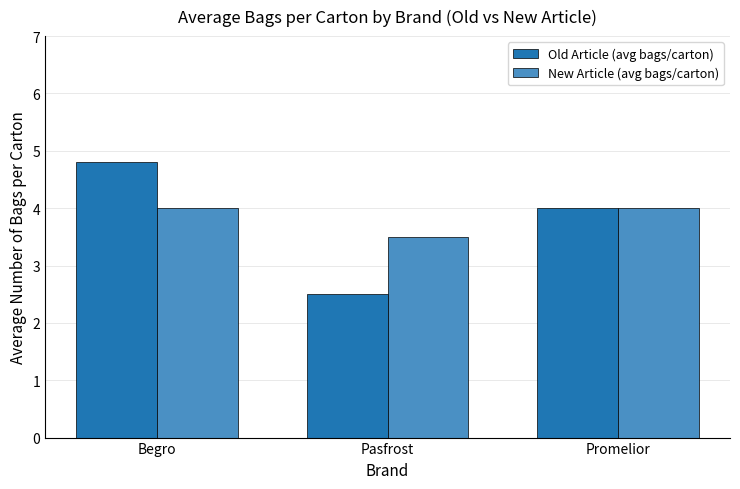

What is the label of the 2nd bar from the right?

Pasfrost